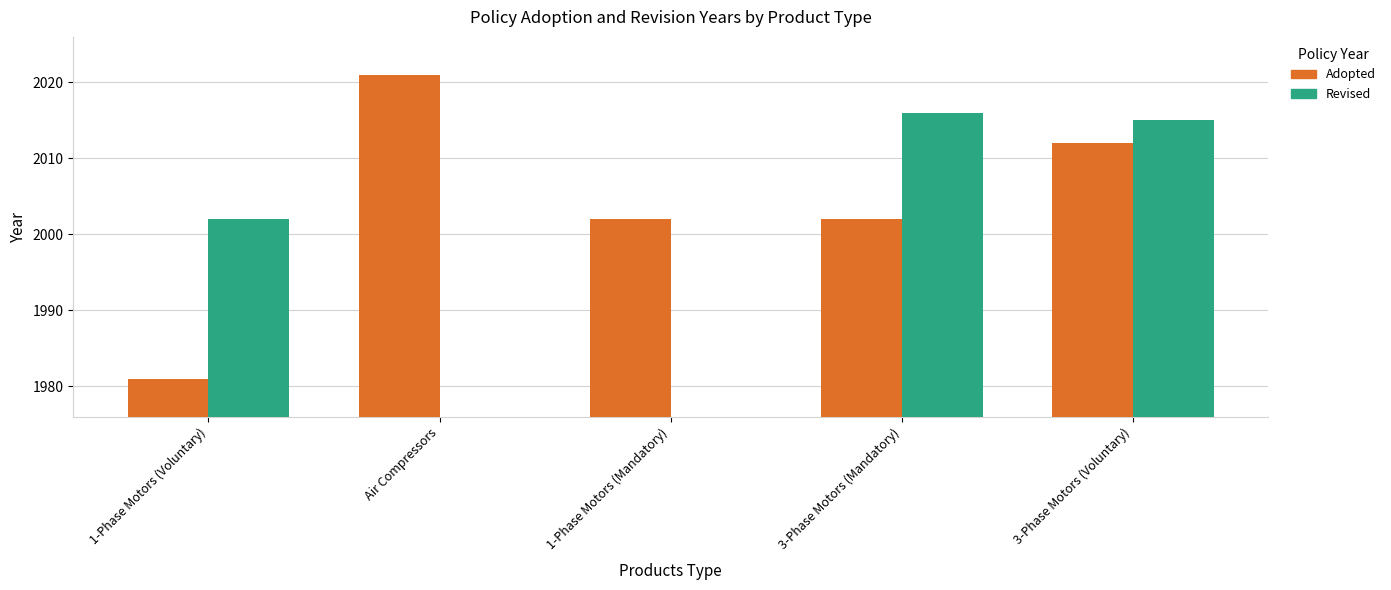

Between 1-Phase Motors (Mandatory) and 3-Phase Motors (Mandatory), which series saw the biggest shift?

Adopted